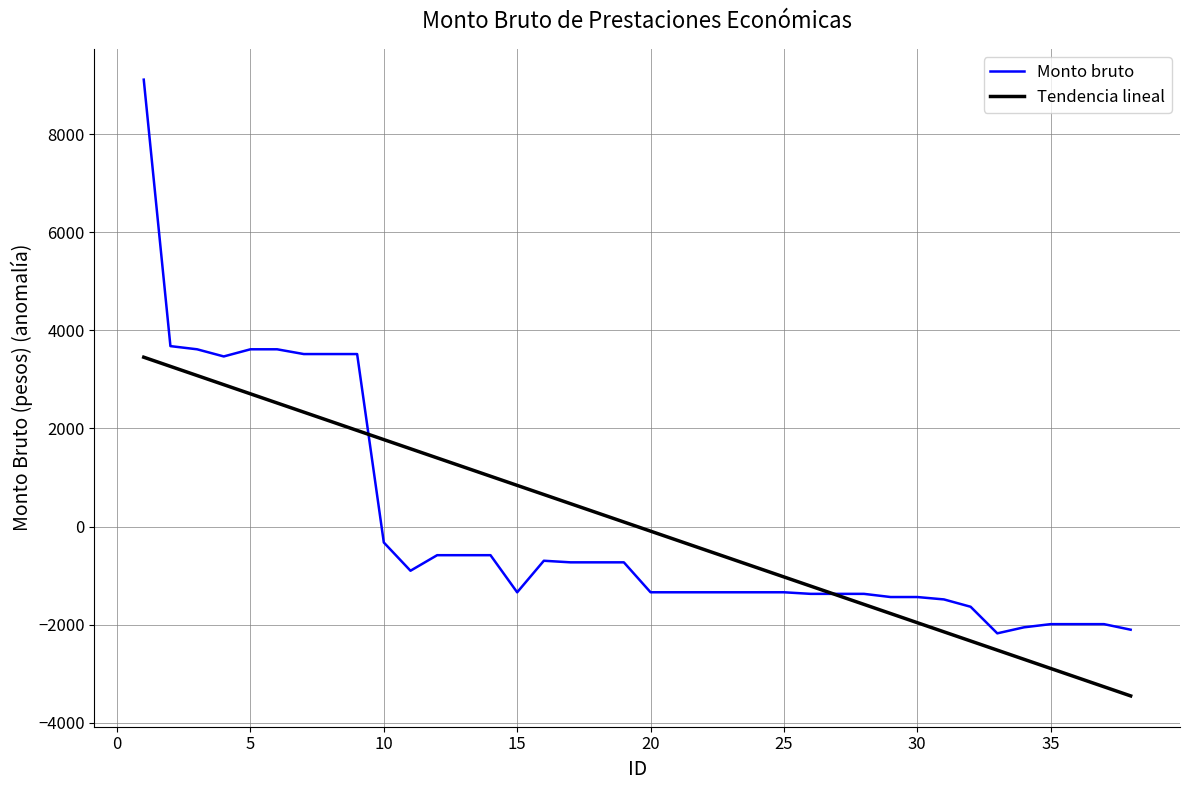

How many lines are shown in the chart?

2